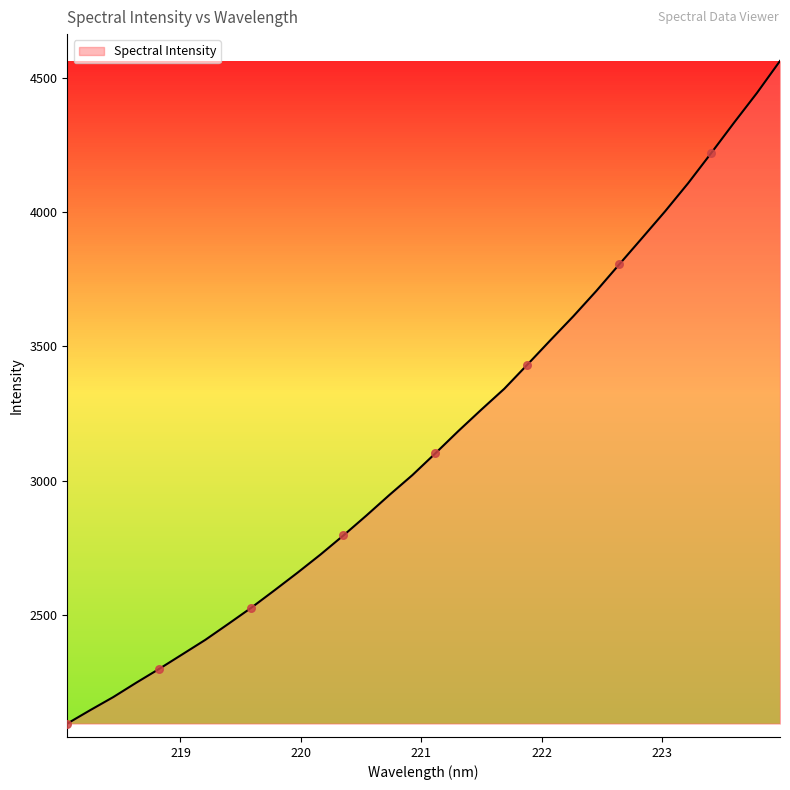

What is the difference between the maximum and minimum values?

2468.6